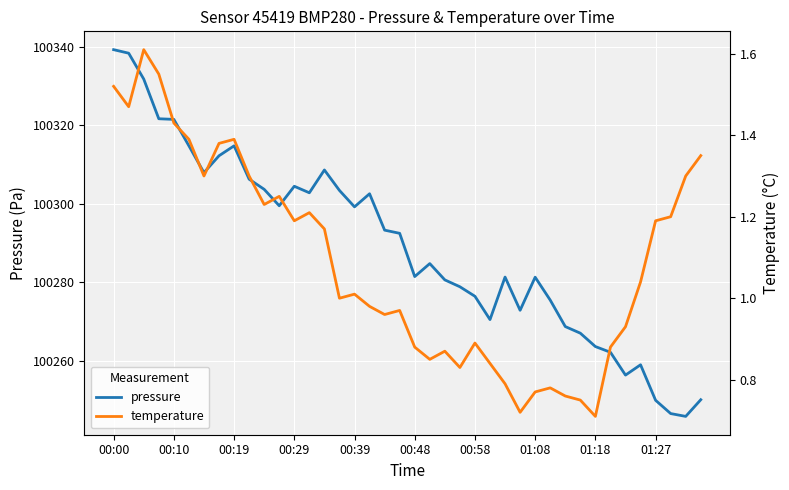

Which category has the lowest value across all series?

01:18